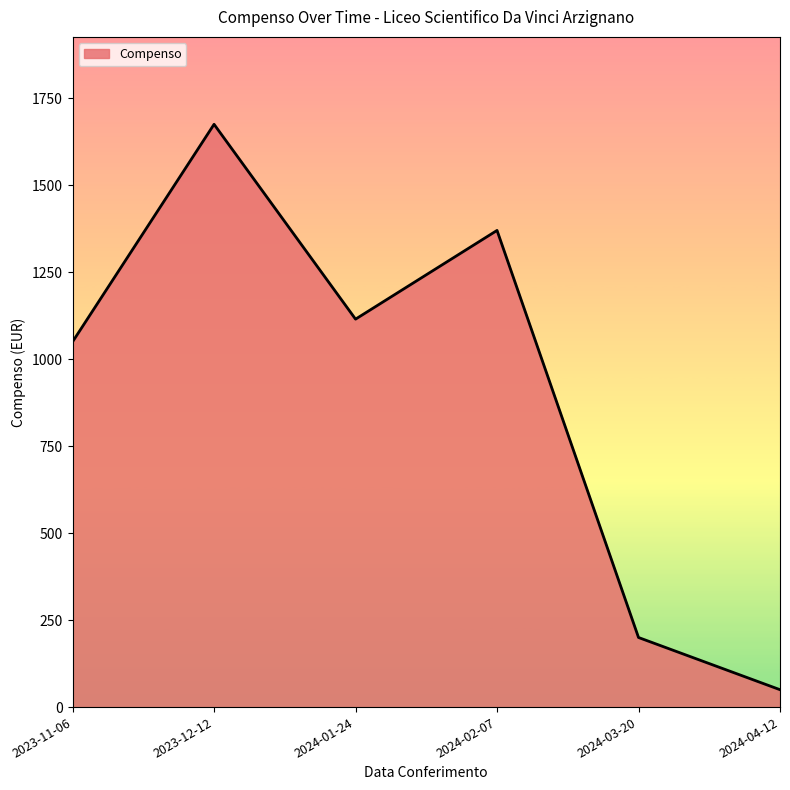

The value at 2024-02-07 is 2068. True or false?

False